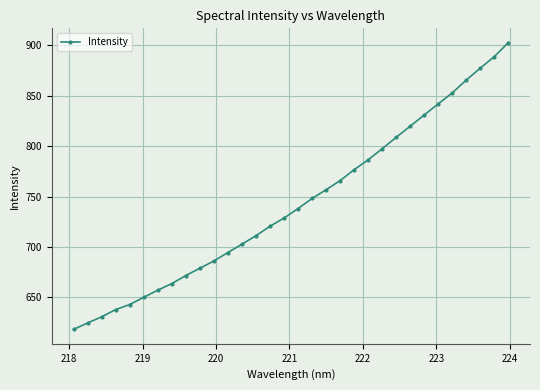

What is the minimum value shown in the chart?

618.2